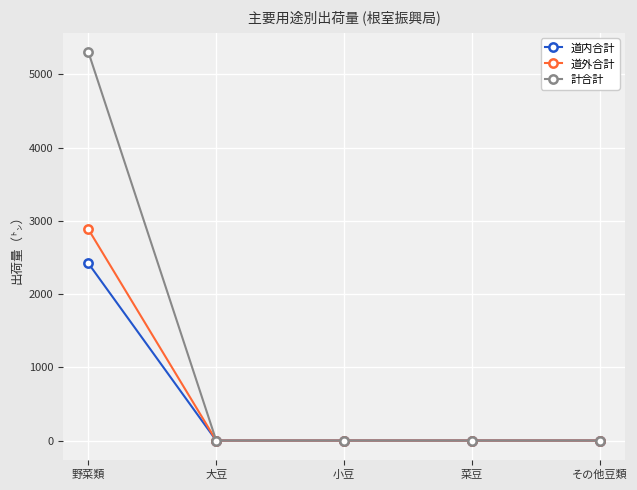

What is the difference between the maximum and second lowest values in the 道内合計 series?

2418.2